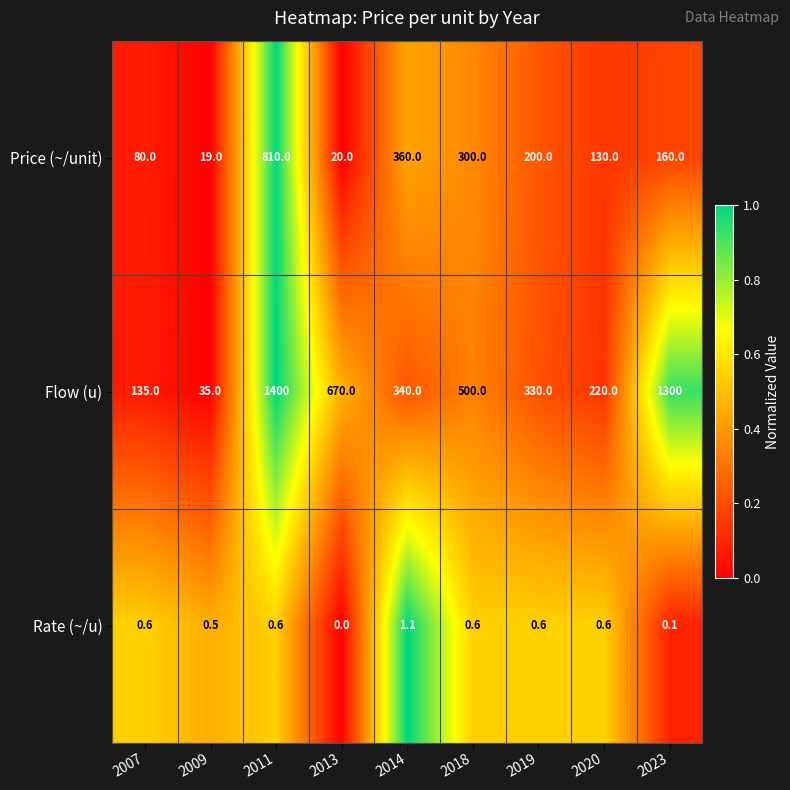

True or false: Rate (~/u) has a value of 0.6 at 2007.

True